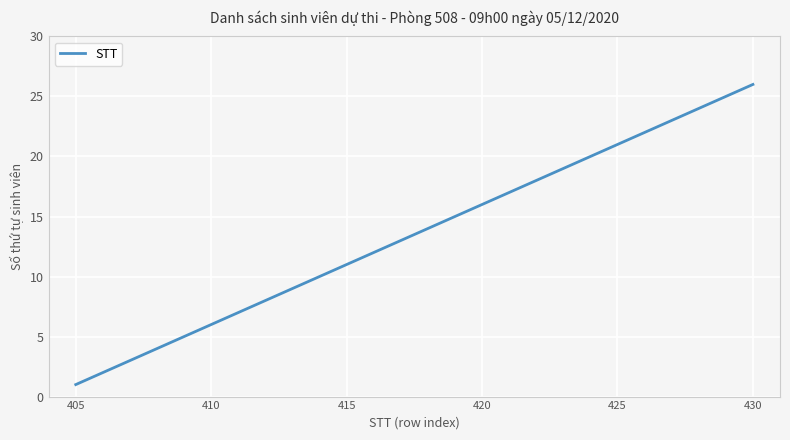

What is the difference between the maximum and minimum values?

25